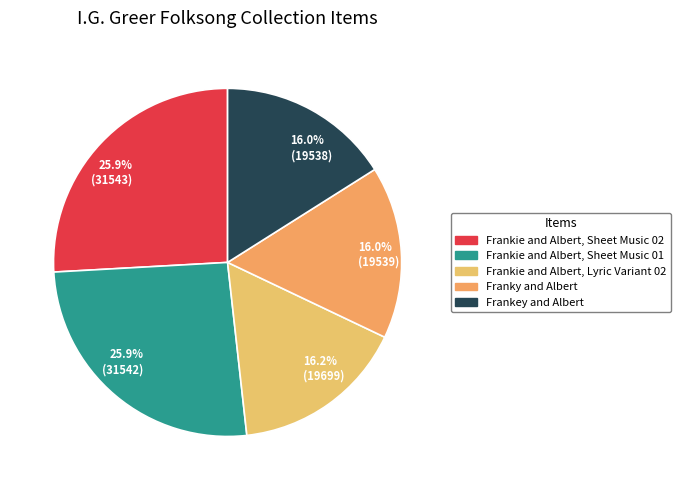

Do 16.0% (19539) and 16.0% (19538) together represent more than half of the pie?

No